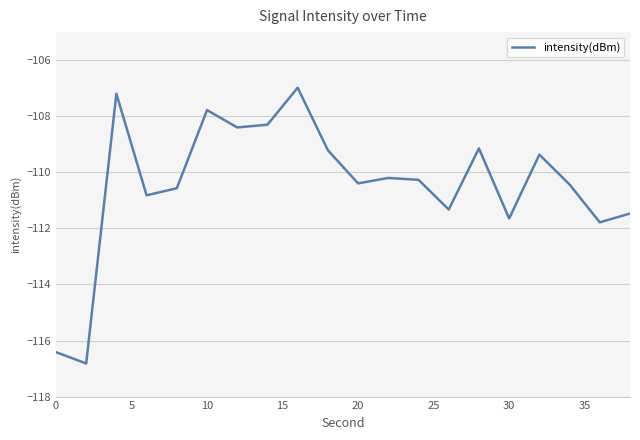

How many categories are shown in the chart?

20